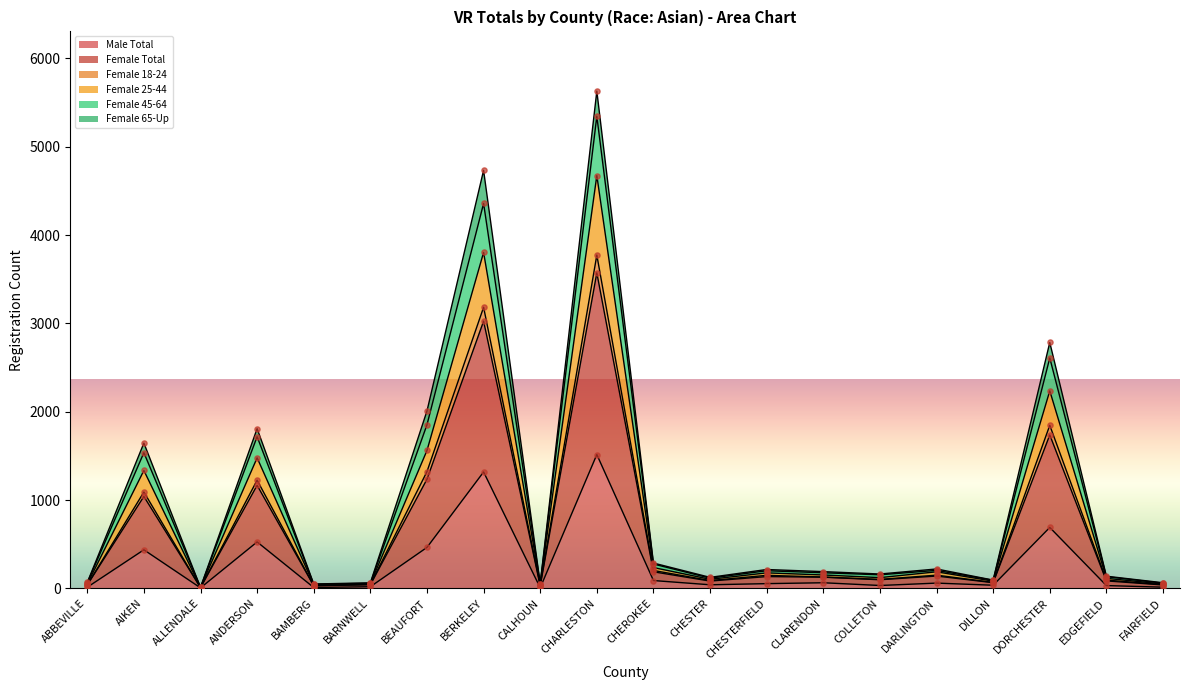

Which series has the largest total across all categories?

Female Total